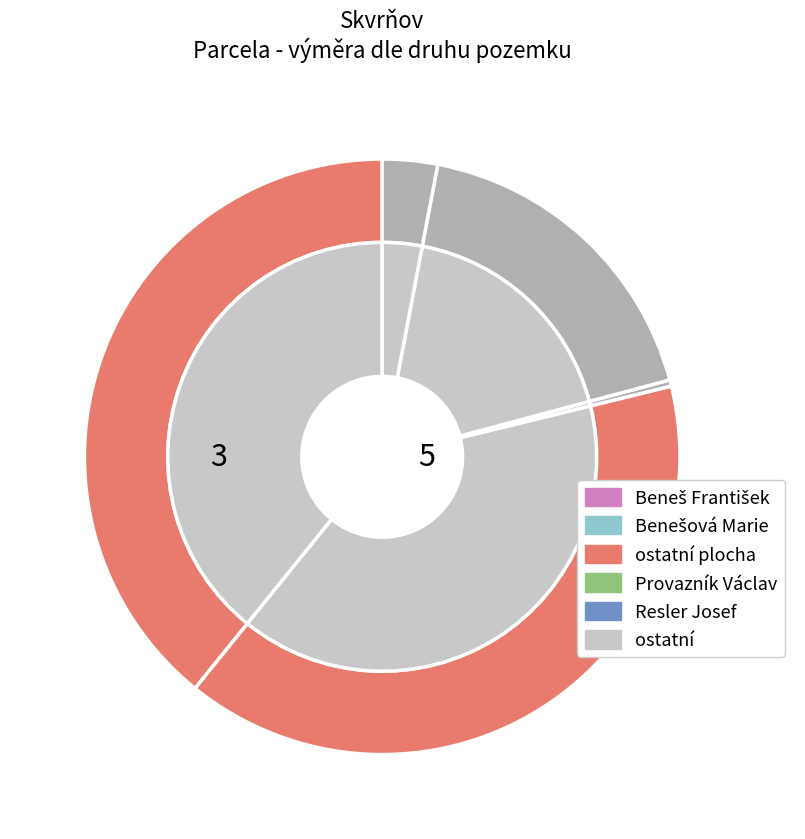

Count the number of slices in the pie.

6